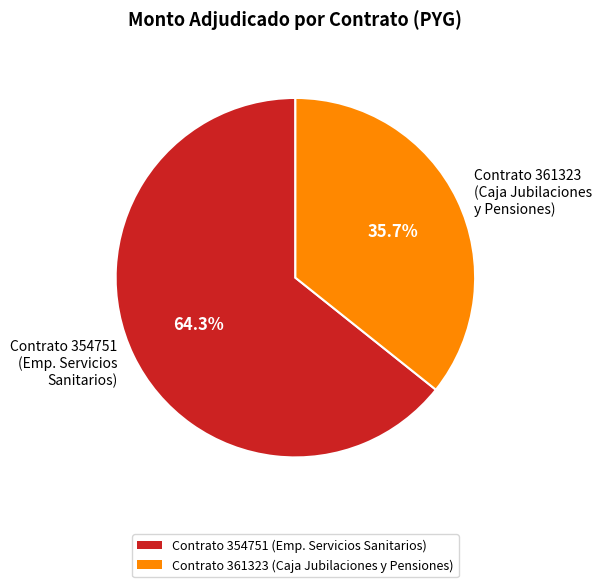

Which slice represents more than half of the pie?

Contrato 354751 (Emp. Servicios Sanitarios)